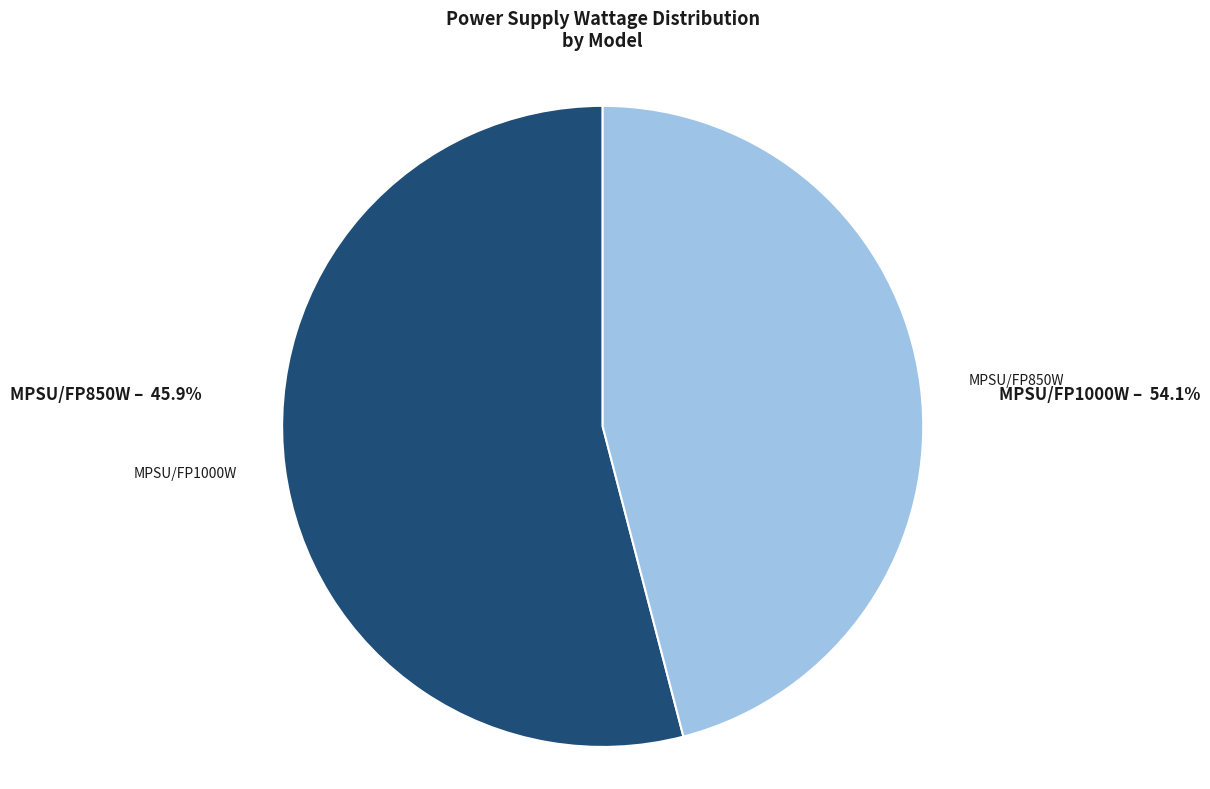

Between MPSU/FP1000W and MPSU/FP850W, which is larger?

MPSU/FP1000W